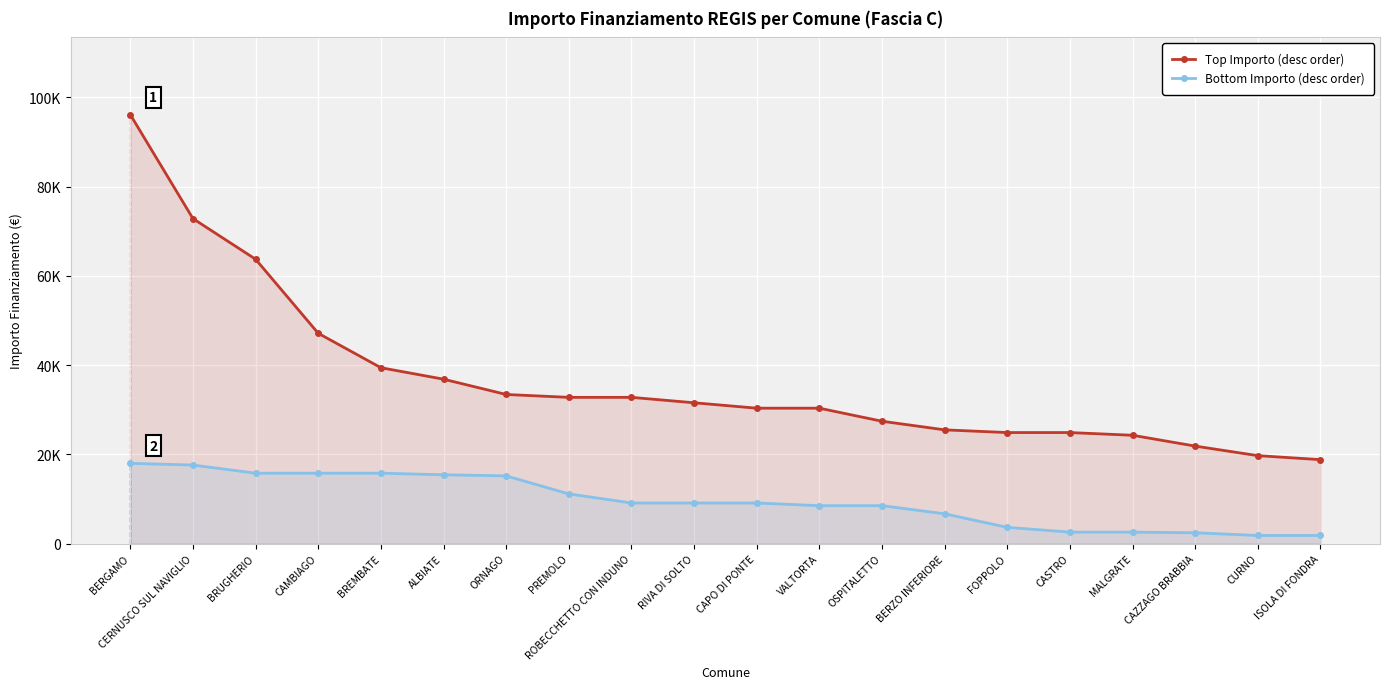

At which label does Top Importo (desc order) first exceed 31564?

BERGAMO